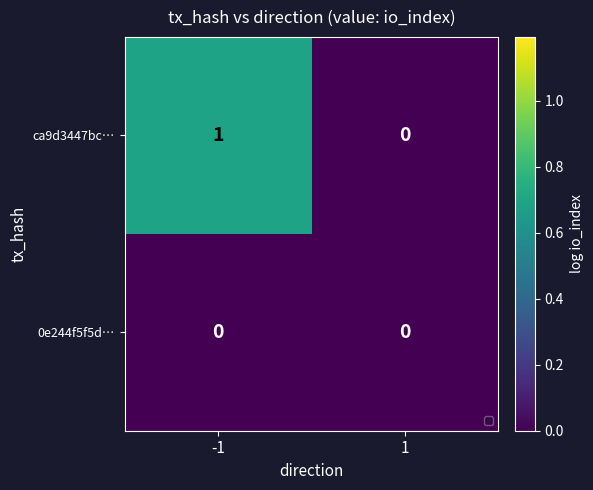

Which series has the largest range (max minus min)?

ca9d3447bc…